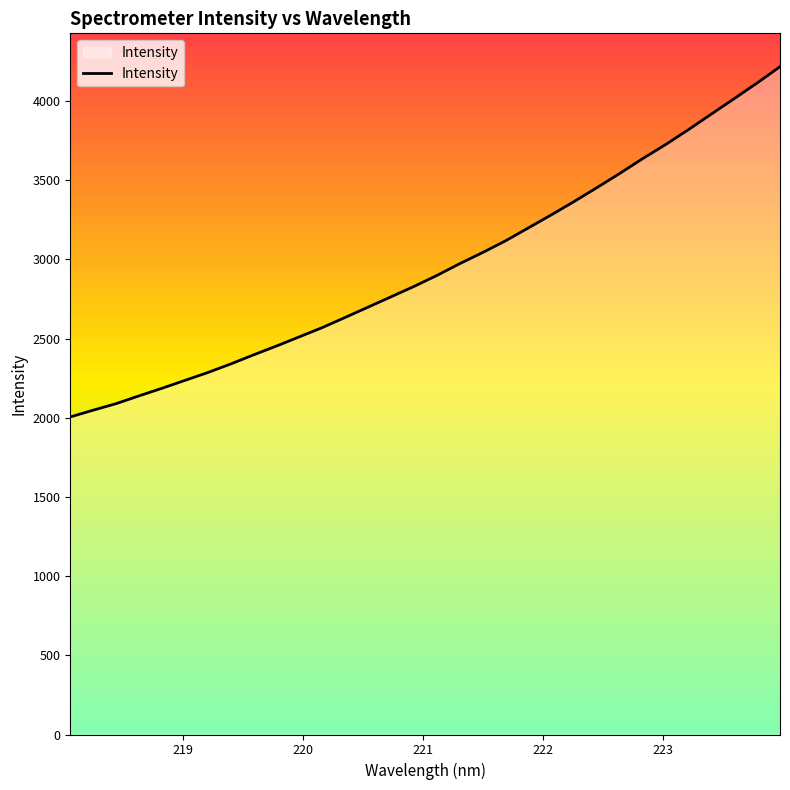

What is the minimum value shown in the chart?

2005.5